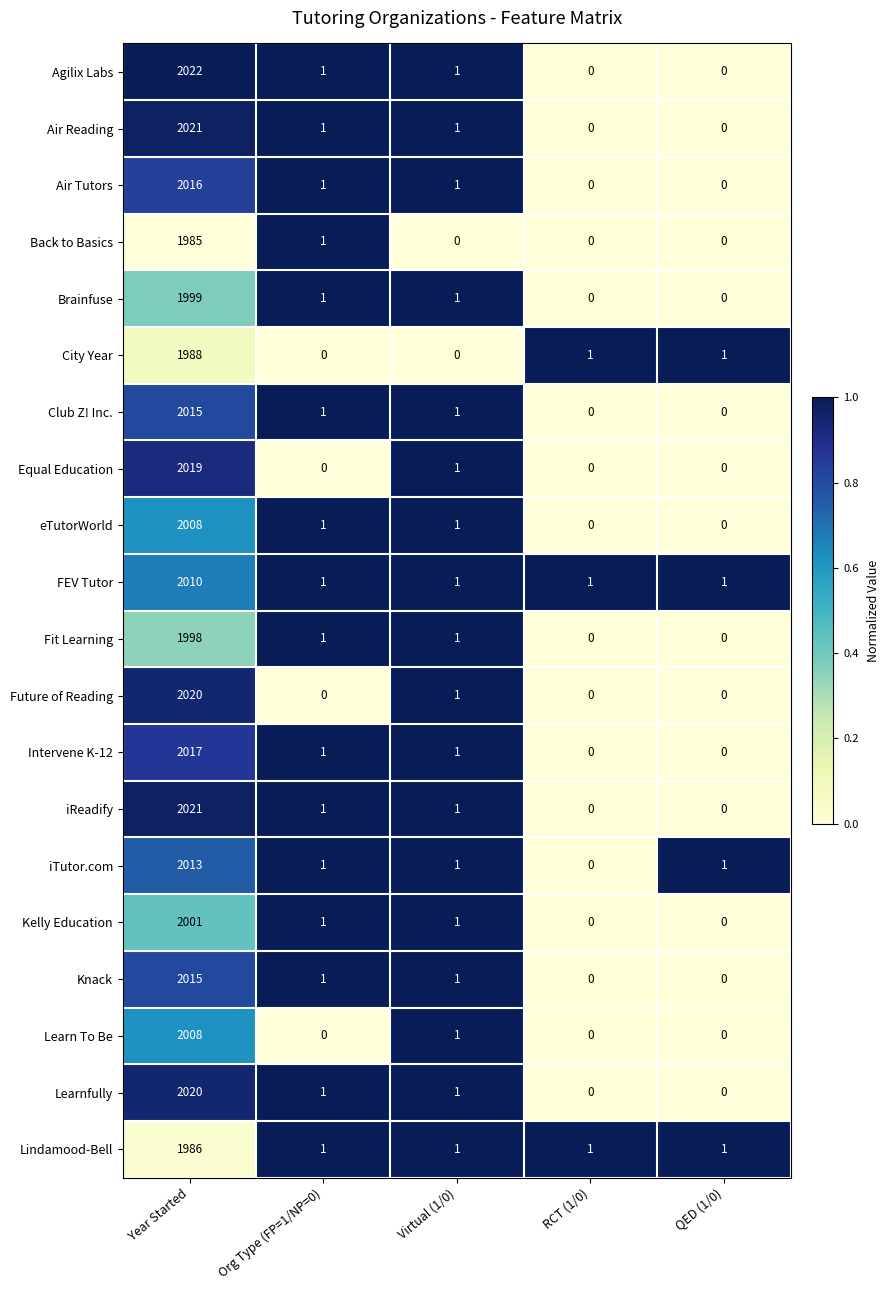

What is the highest value of the Agilix Labs series?

2022